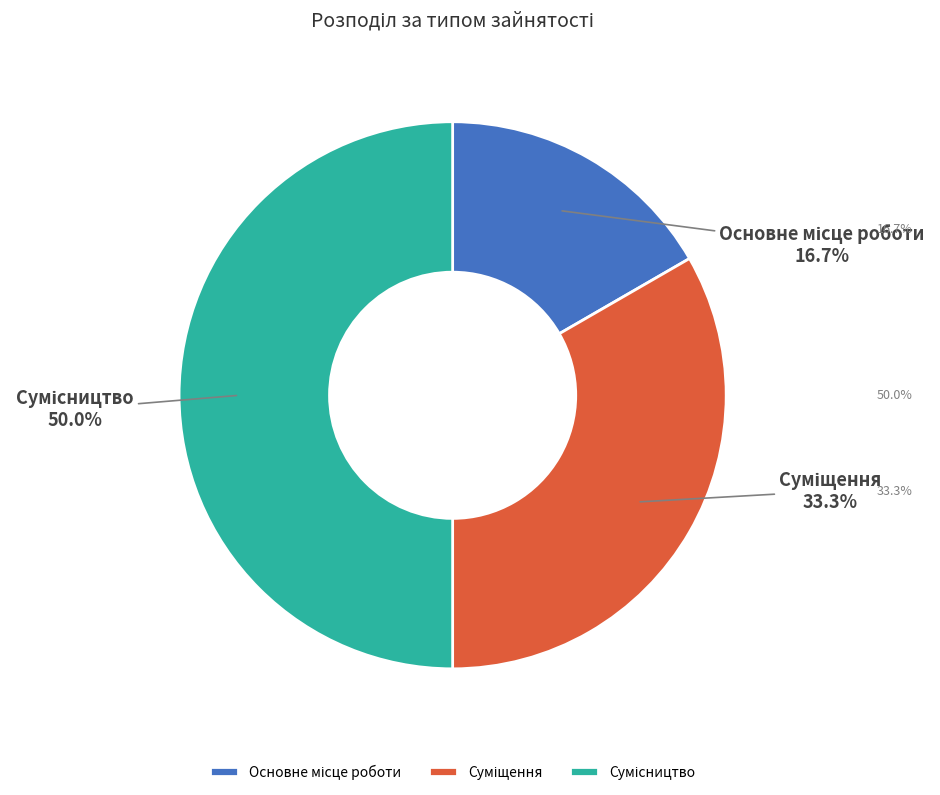

Combined, what portion of the pie is Основне місце роботи and Сумісництво?

66.7%